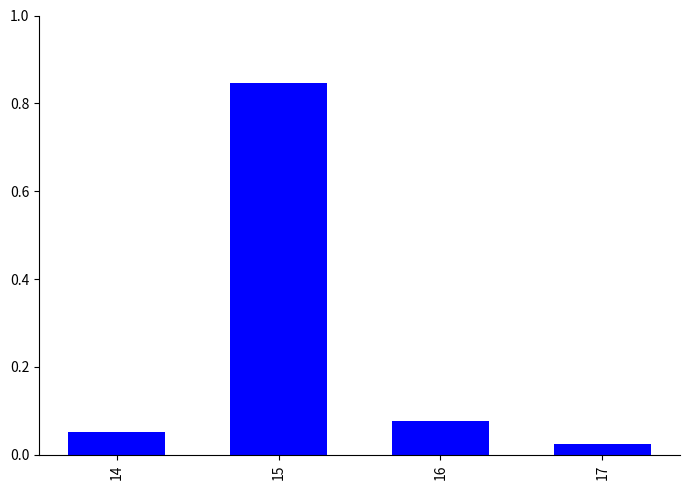

At which category does the chart reach its peak across all series?

15